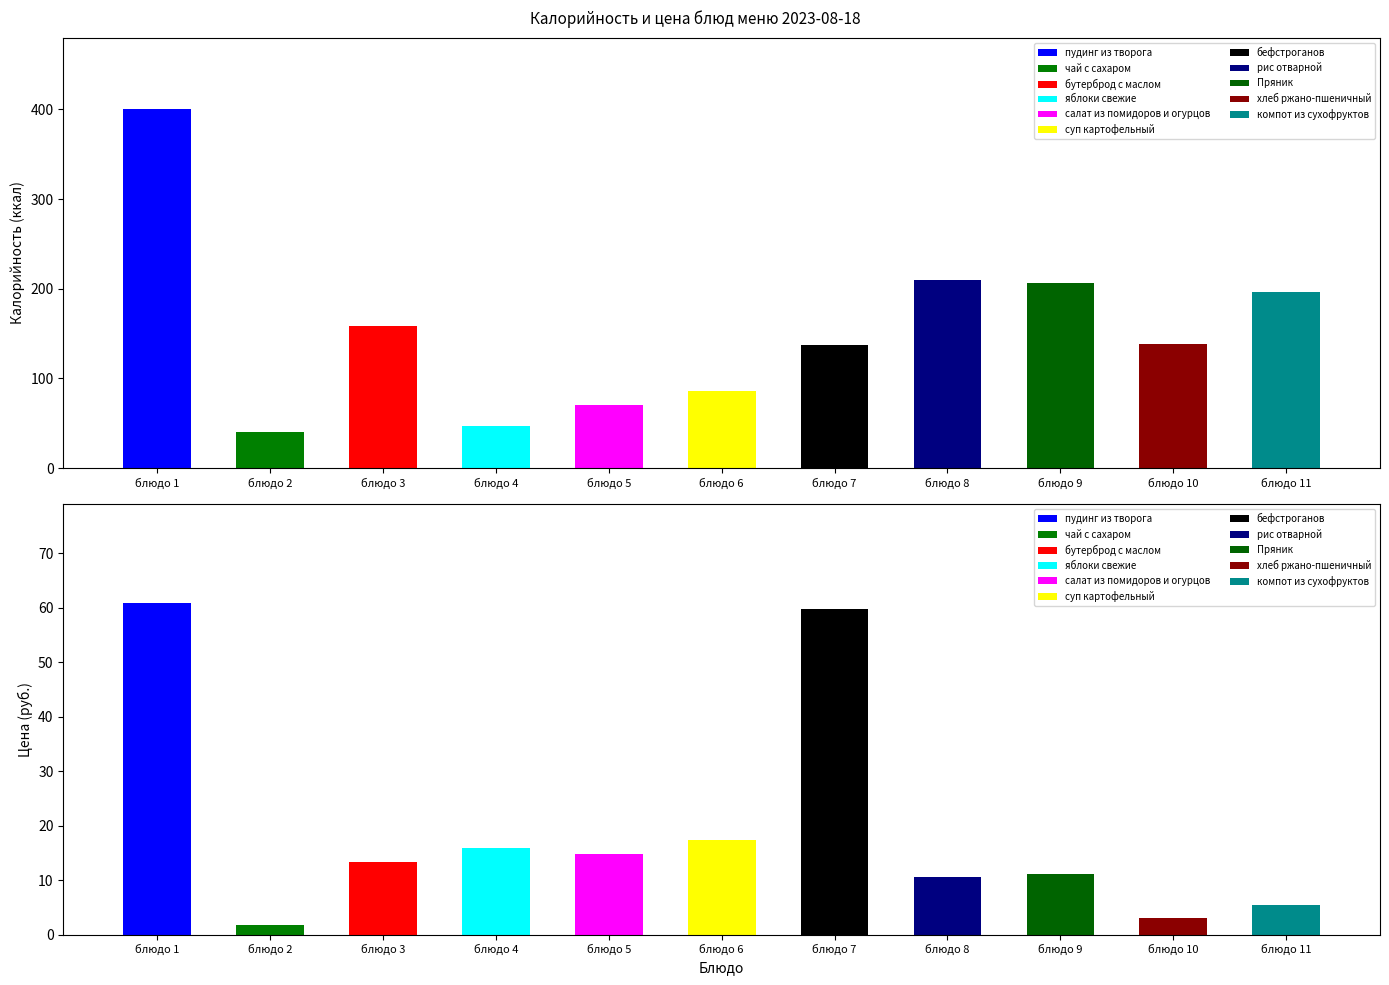

What is the average value of the Цена series?

19.5